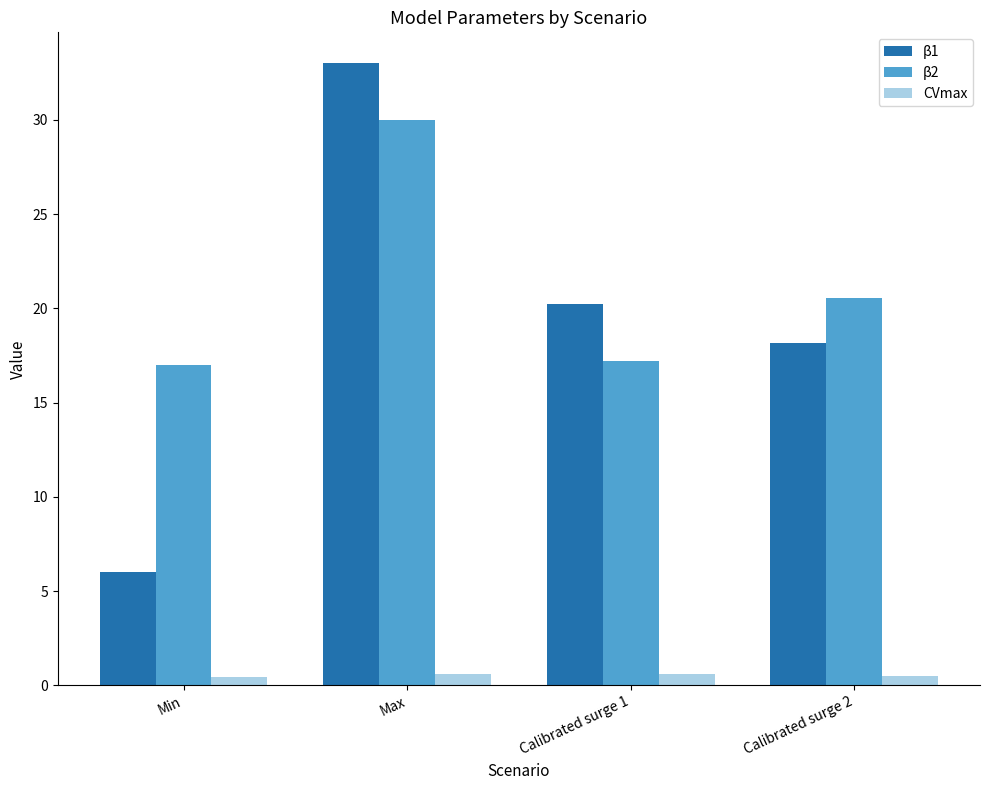

The value of β1 at Min is 6.0. True or false?

True